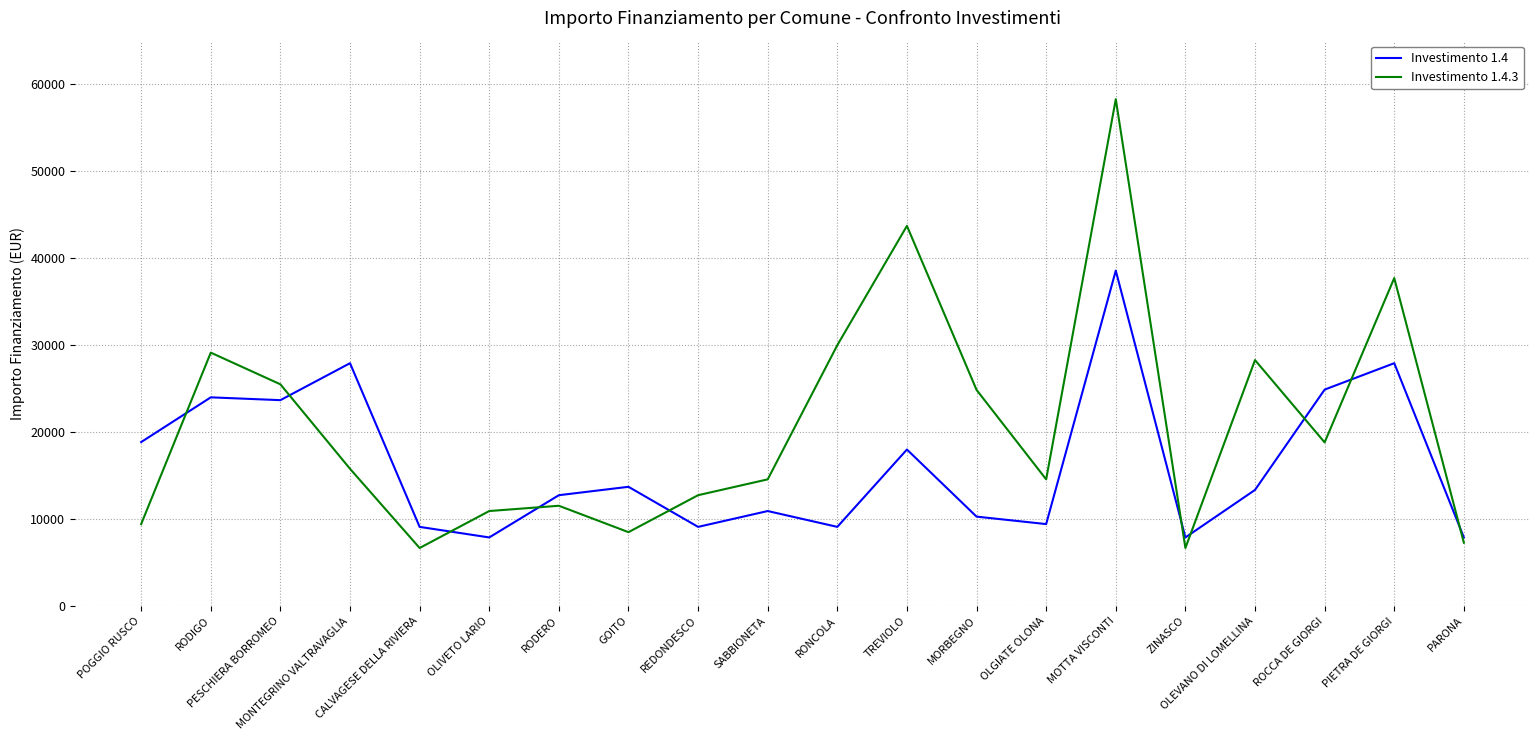

Reading right to left, list all the values displayed in this chart.

Investimento 1.4: 7891	27922	24887	13354	7891	38565	9427	10284	17997	9105	10926	9105	13712	12747	7891	9105	27922	23673	23996	18854
Investimento 1.4.3: 7284	37708	18817	28281	6677	58272	14568	24853	43707	29995	14568	12747	8498	11533	10926	6677	15782	25494	29136	9427